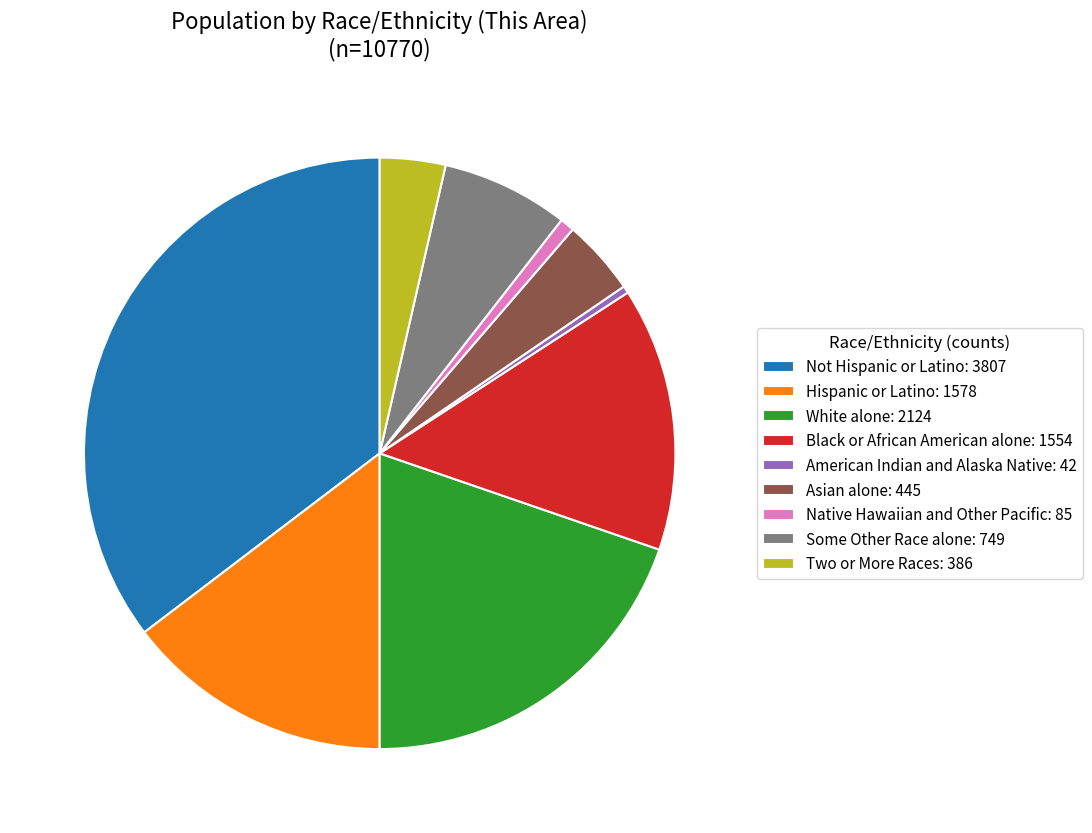

Combined, do Asian alone: 445 and Native Hawaiian and Other Pacific: 85 account for over 50%?

No